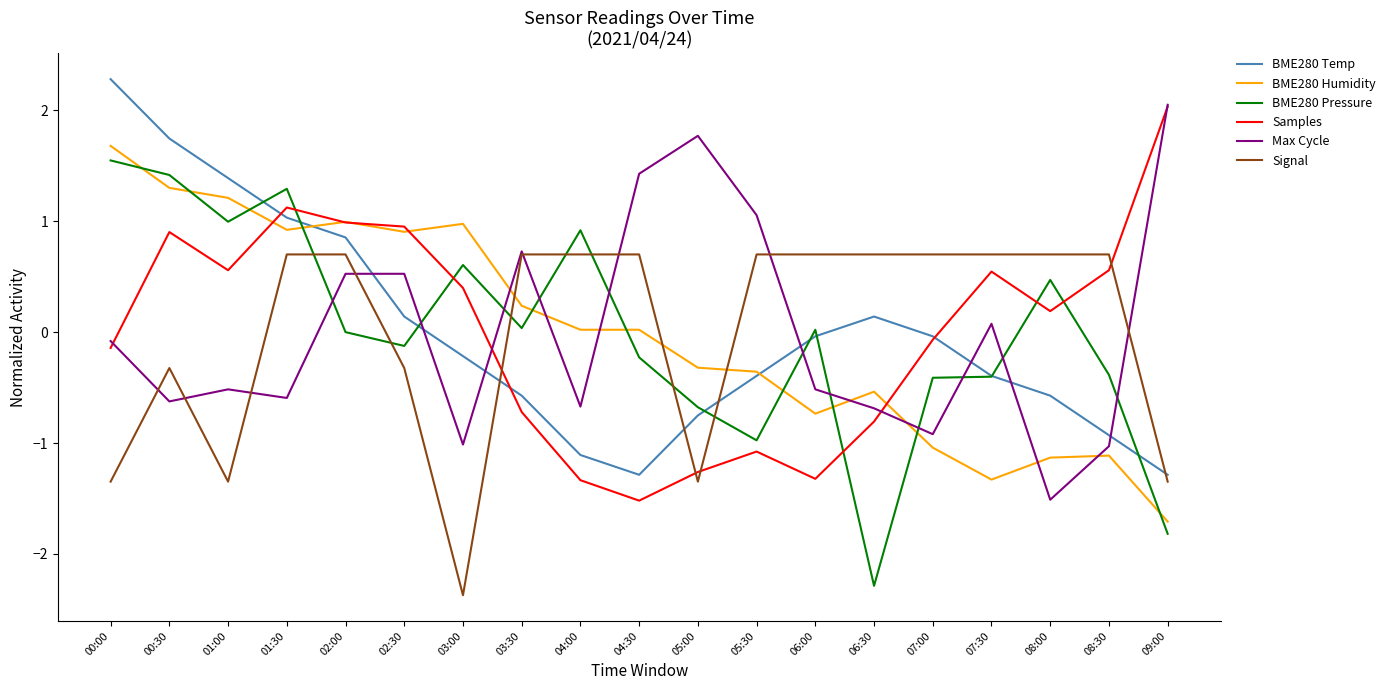

What position from the left is 05:00?

11